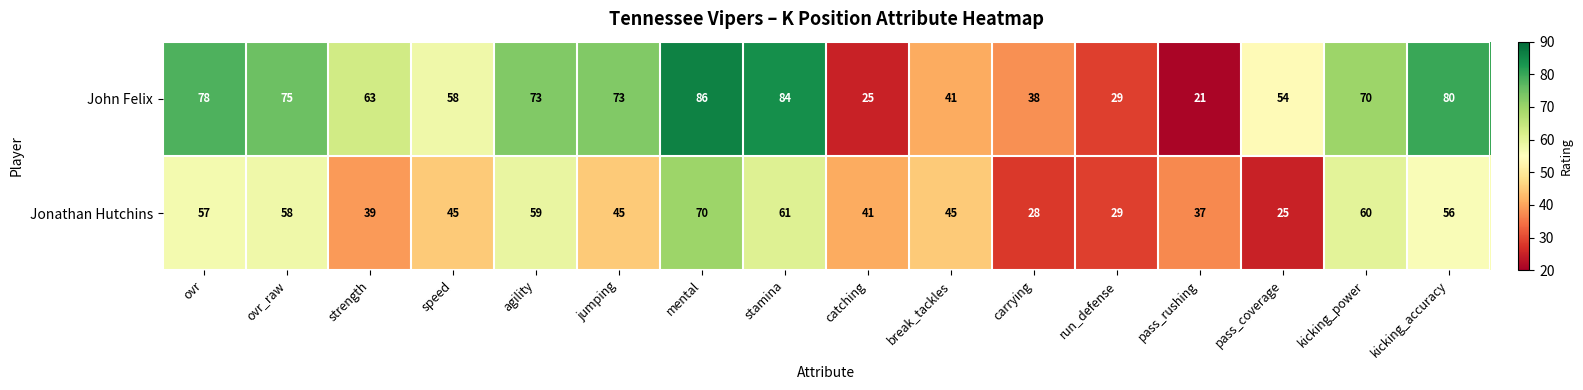

Which series has the largest total across all categories?

John Felix